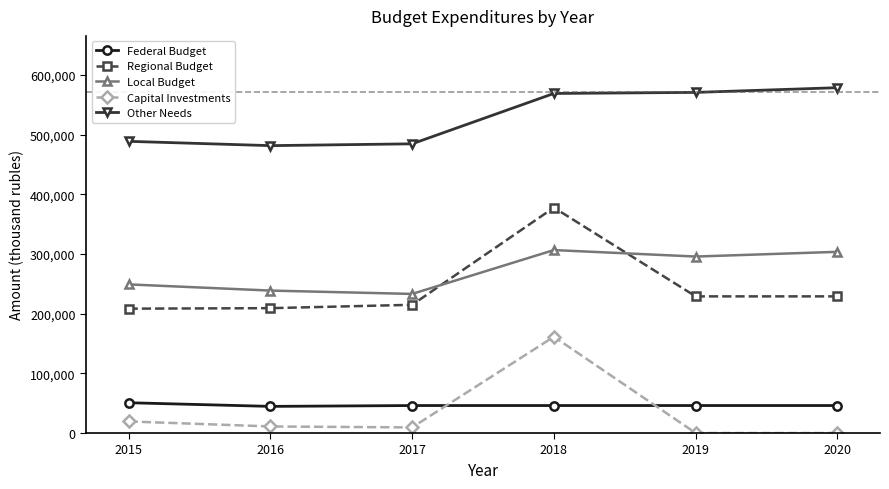

At how many categories does at least one series exceed 221701?

6